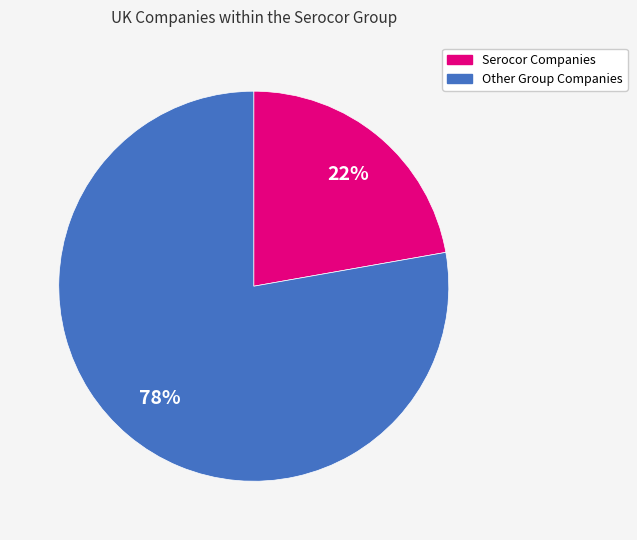

Is there any slice that represents more than half of the pie?

Yes